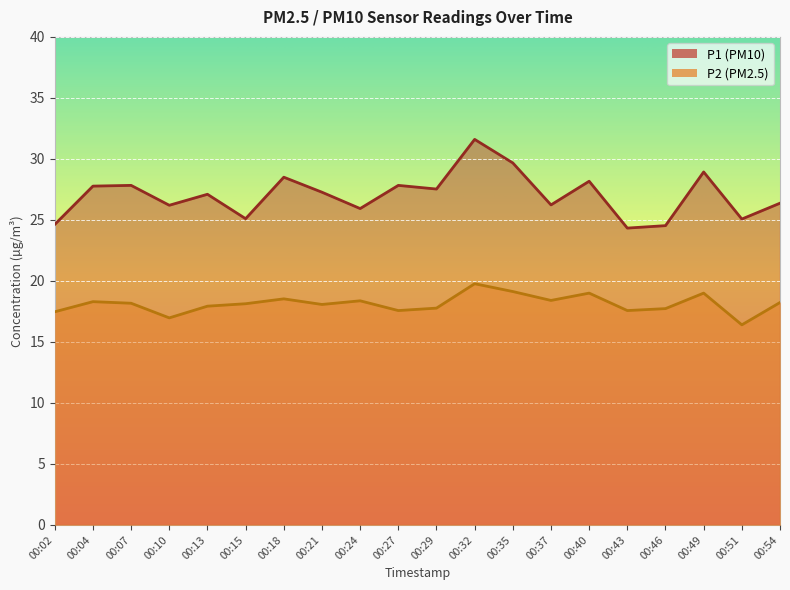

List the series in order of their overall mean, highest first.

P1, P2